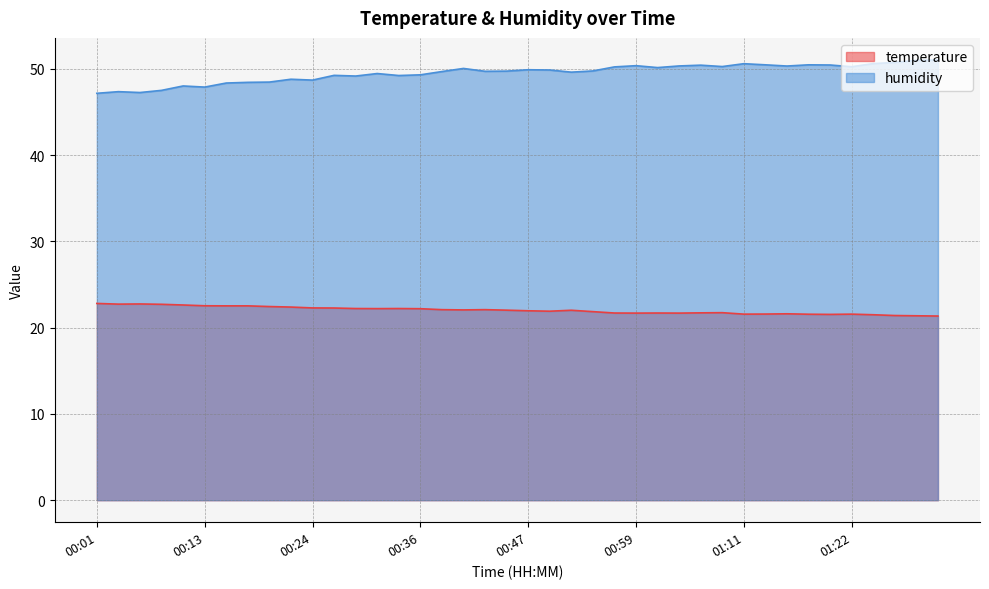

Rank the series by their average value, from lowest to highest.

temperature, humidity